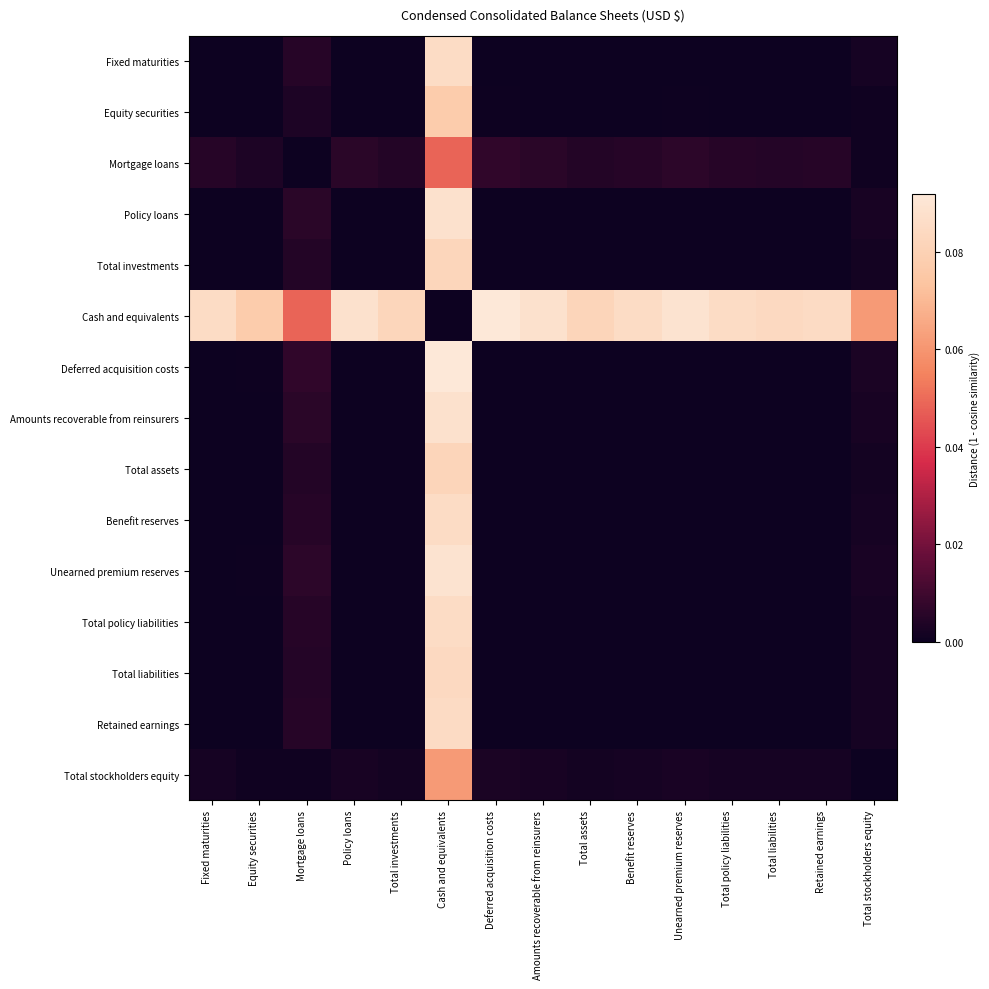

At which category does the chart reach its peak across all series?

Deferred acquisition costs